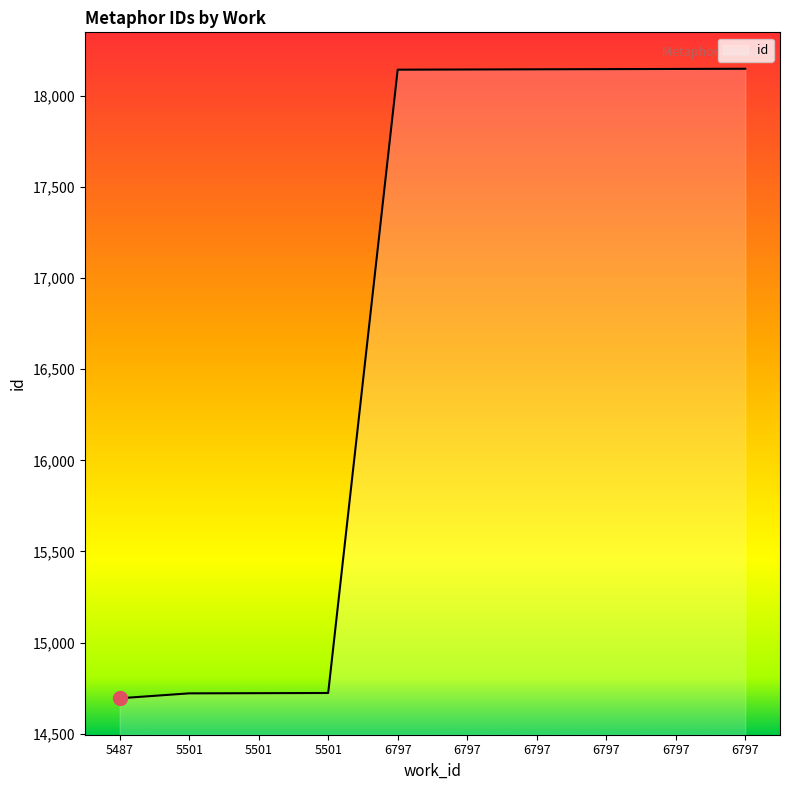

True or false: the data shows 14722 at 5501.

True